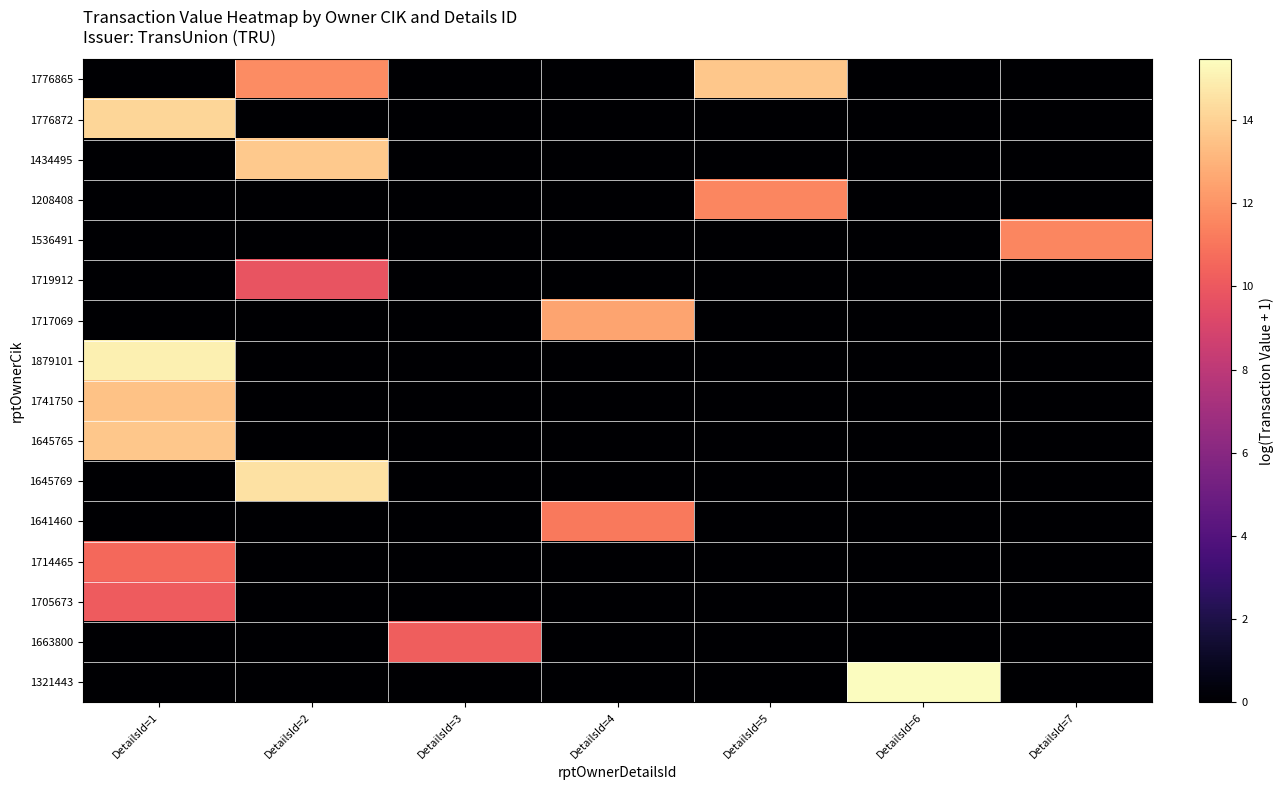

Count the number of categories in the chart.

7